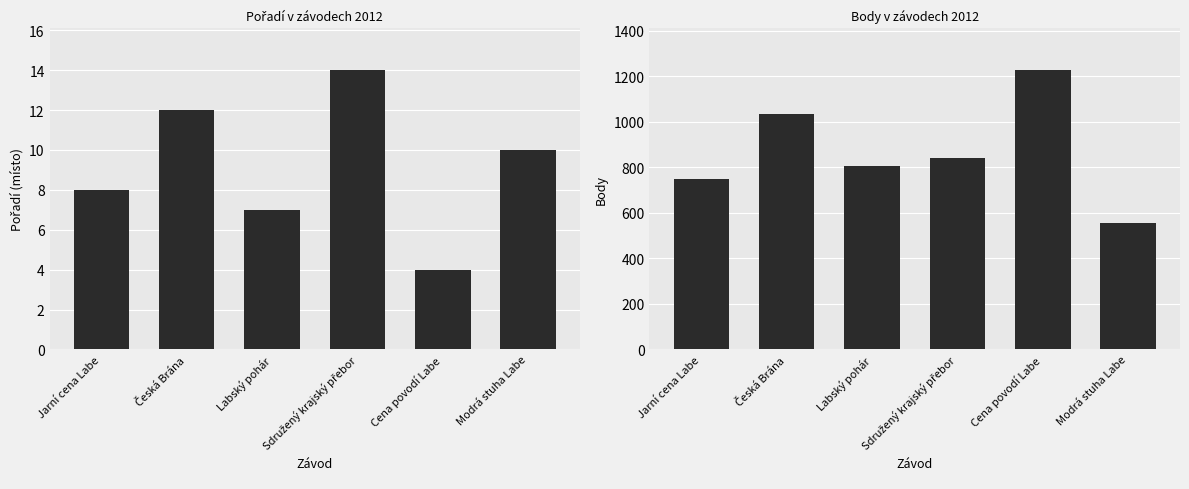

What is the total value across all series at Cena povodí Labe?

1230